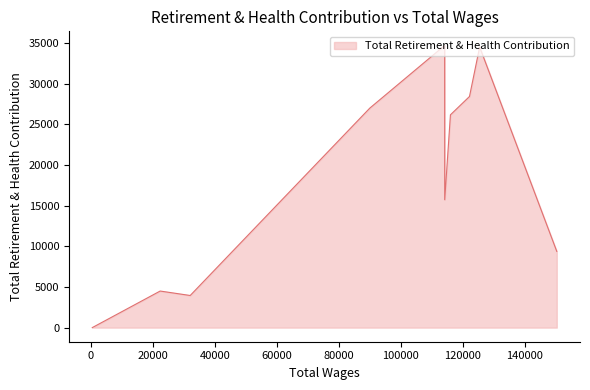

How many values exceed 26182?

4